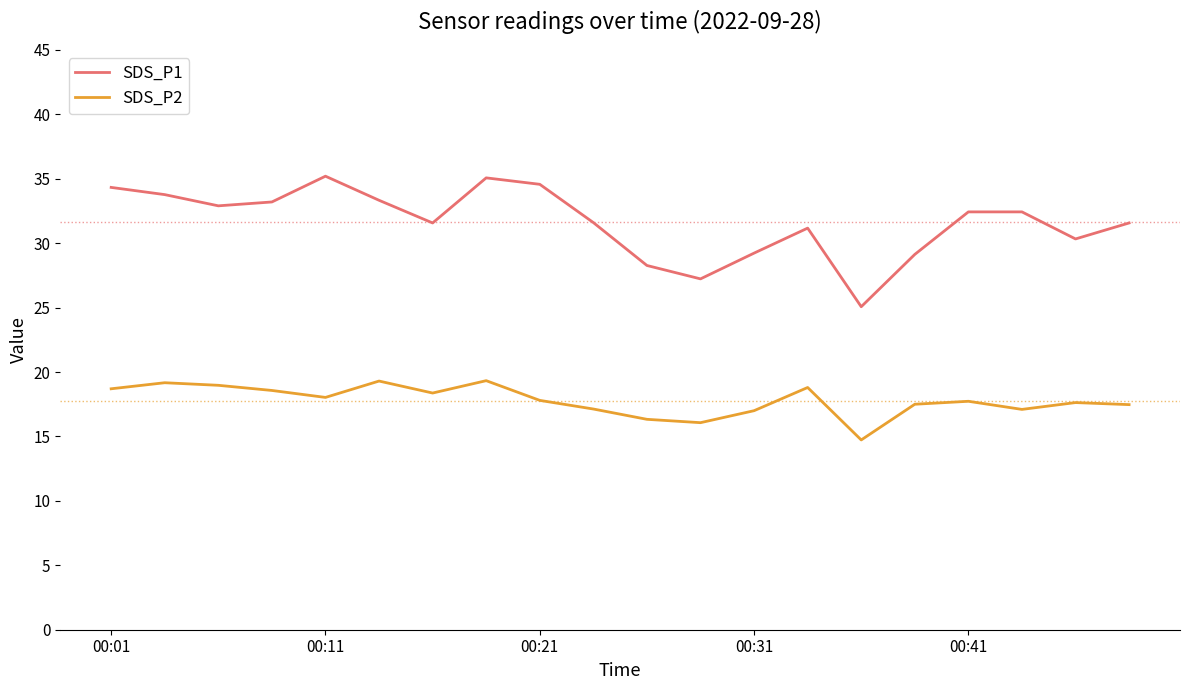

True or false: SDS_P1 and SDS_P2 intersect in this chart.

False